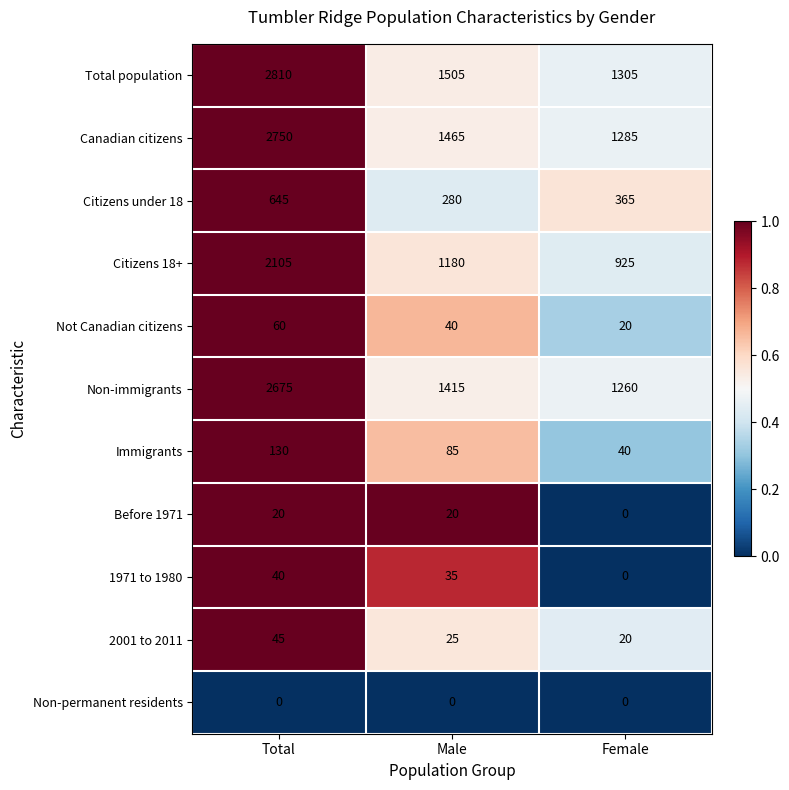

Which series has the widest spread of values?

Total population